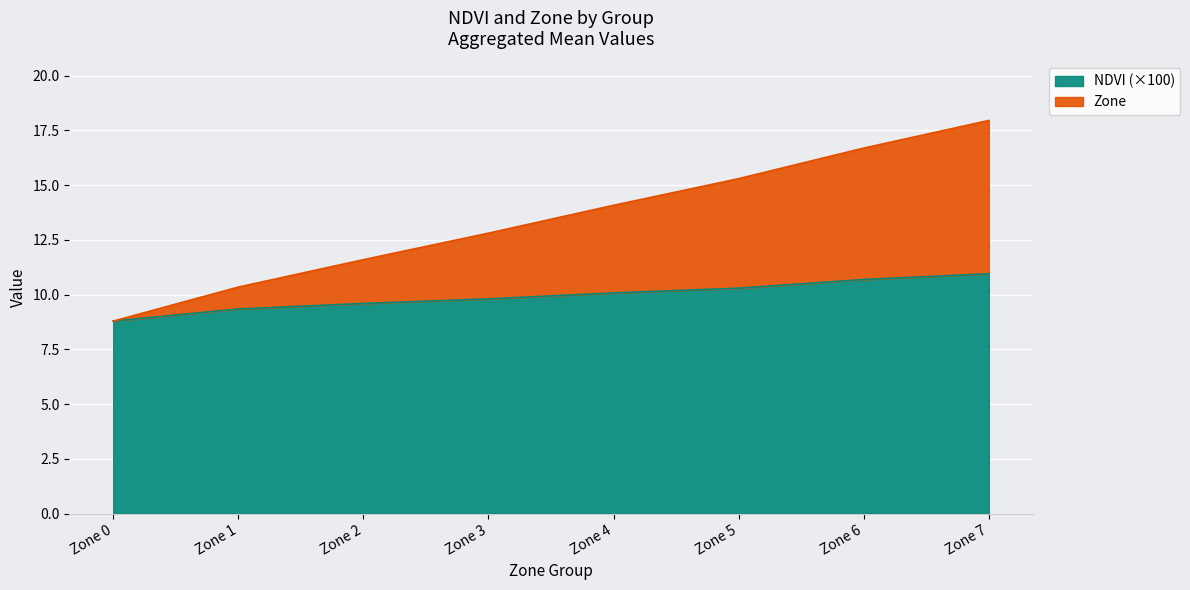

At how many categories does at least one series exceed 12?

5